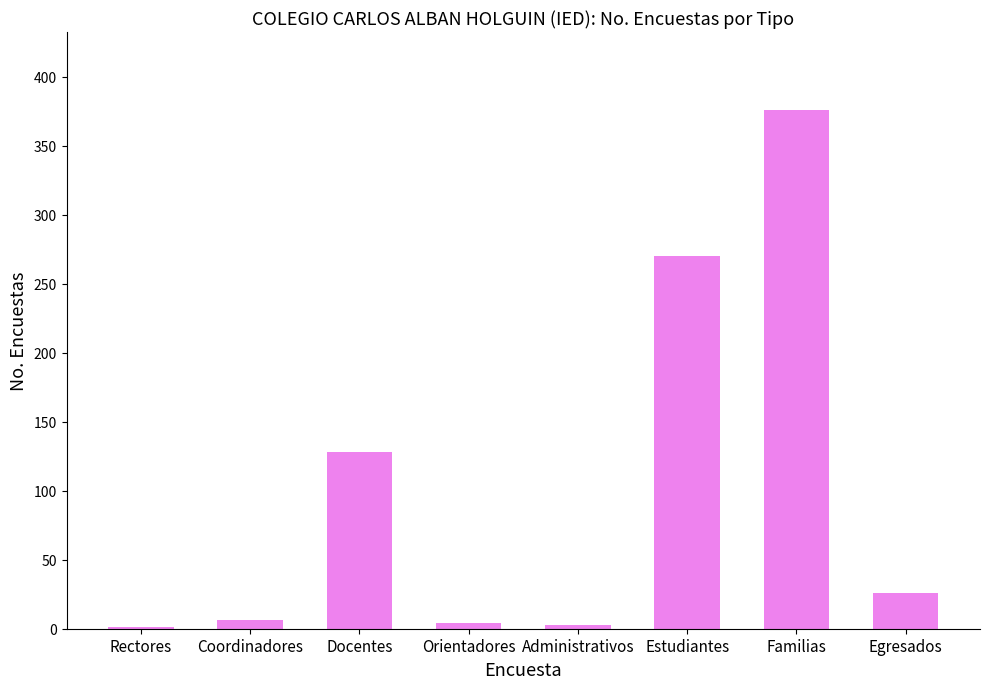

What is the change in value from Rectores to Familias?

+375